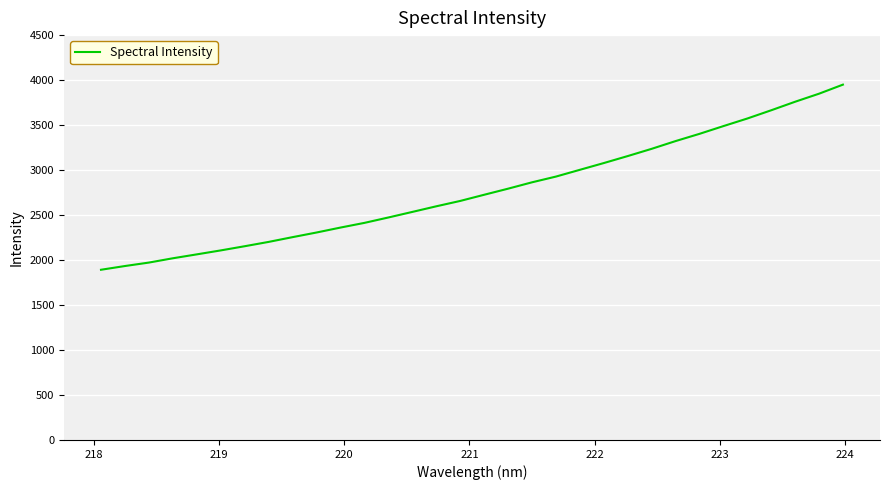

What is the difference between the maximum and minimum values?

2057.5